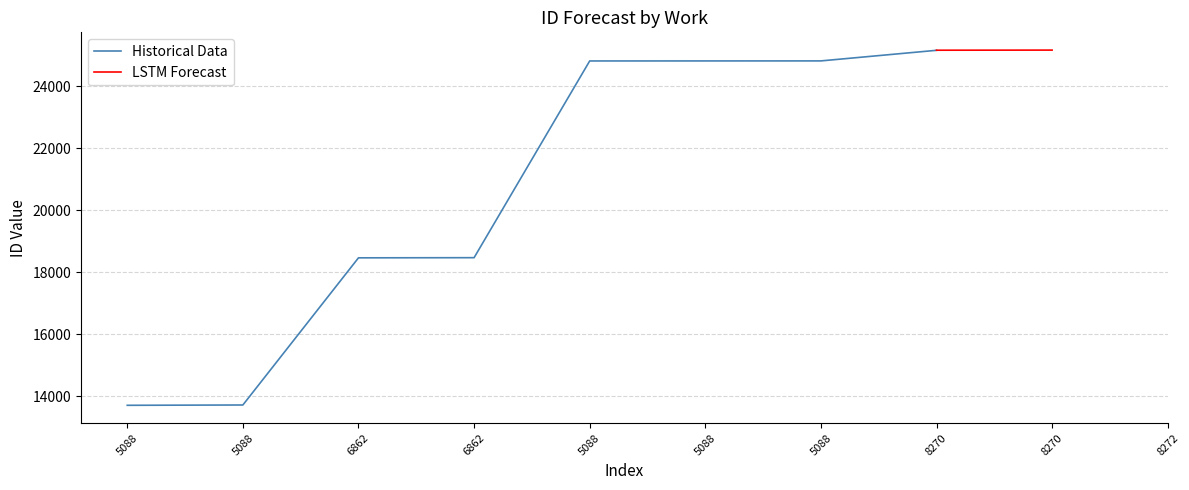

Does the chart have visible grid lines?

Yes